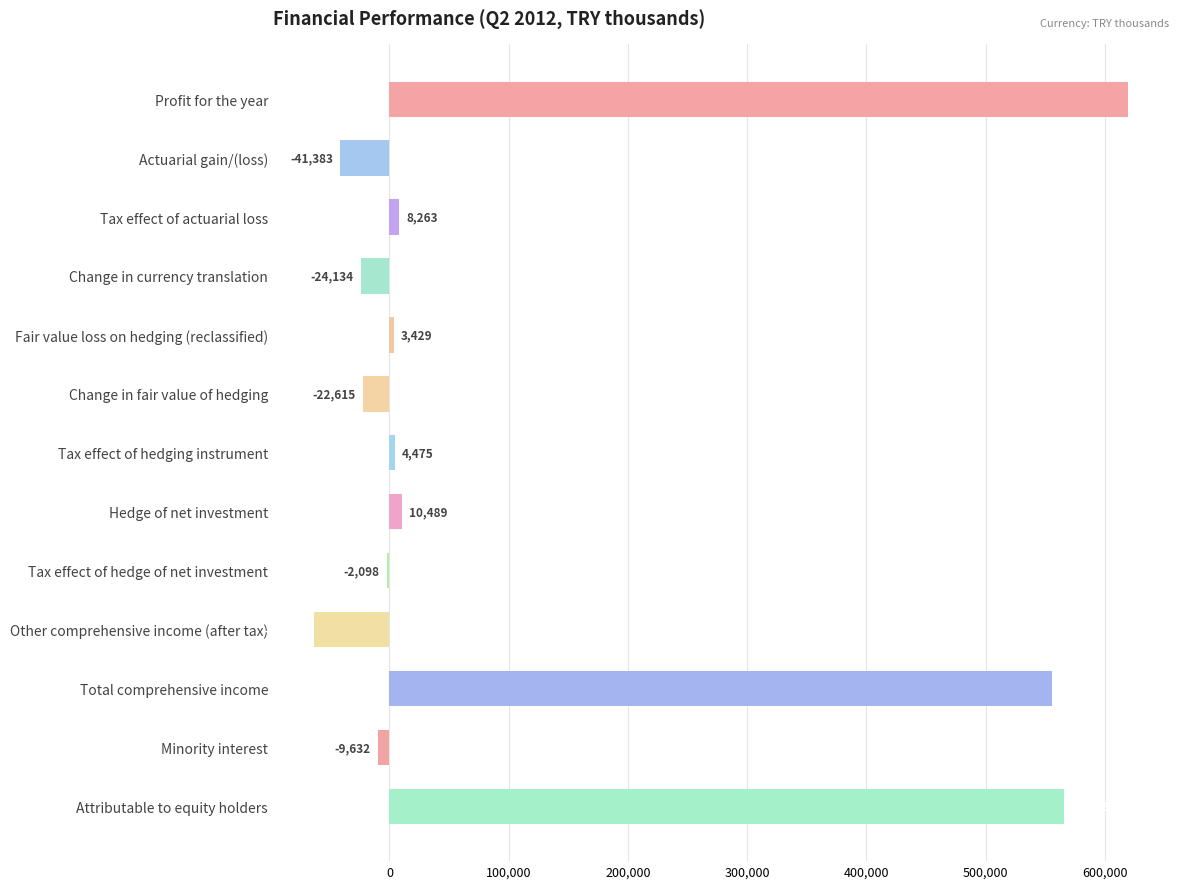

What is the sum of all values?

1604579